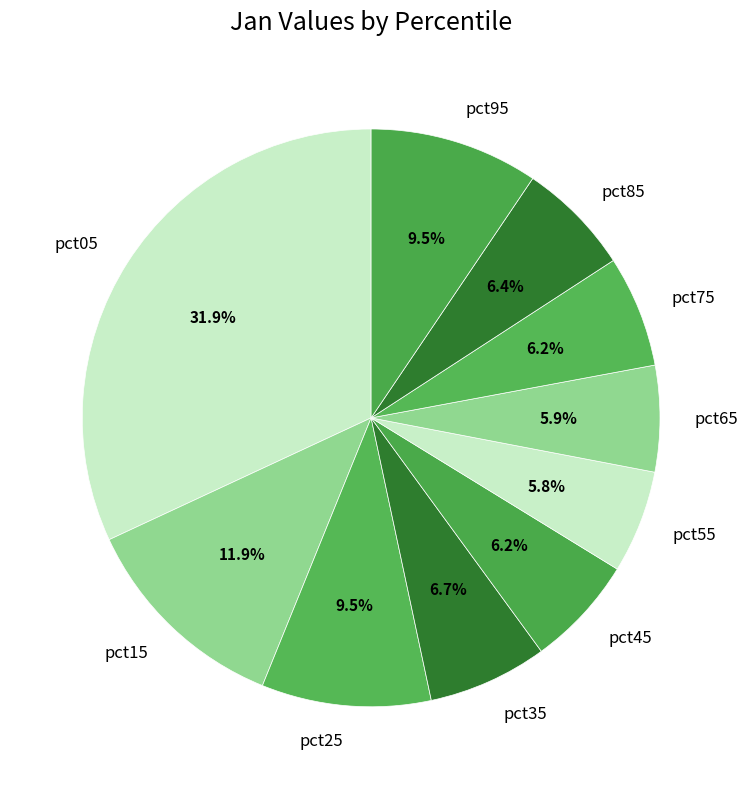

Is it true that pct75 is 6% of the pie?

True